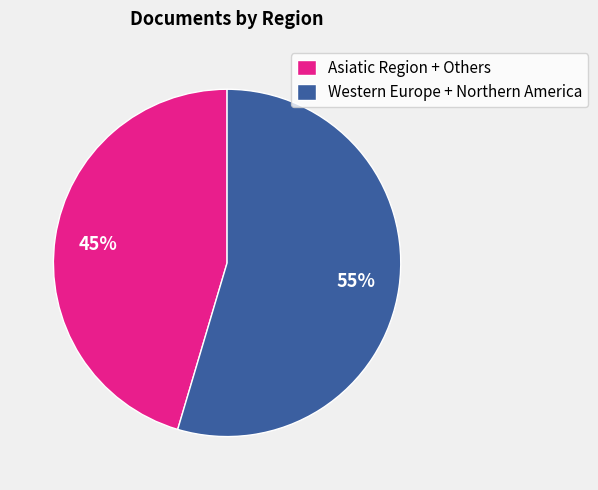

What is the largest slice in the pie chart?

Western Europe + Northern America